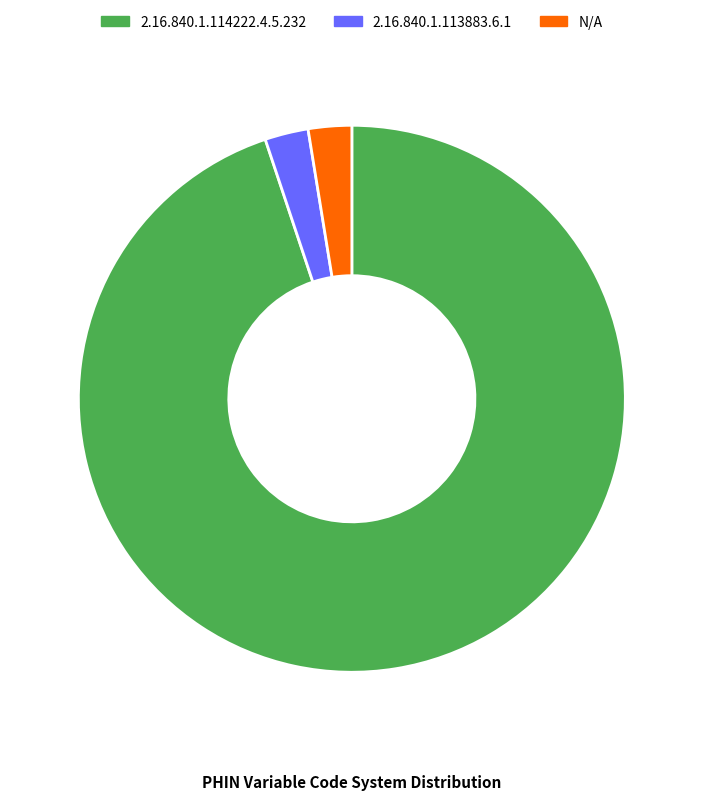

Between 2.16.840.1.114222.4.5.232 and N/A, which is larger?

2.16.840.1.114222.4.5.232